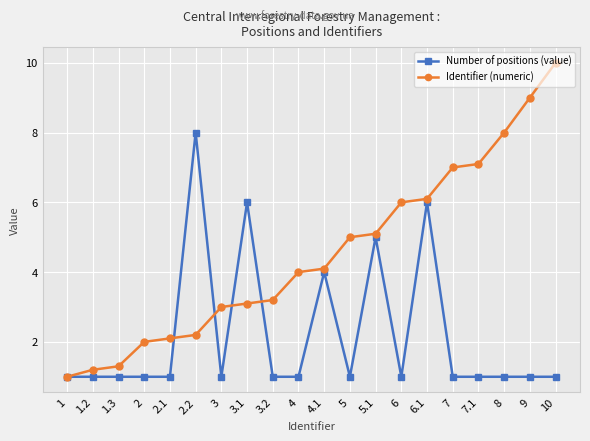

List the series in order of their peak value, highest first.

Identifier (numeric), Number of positions (value)